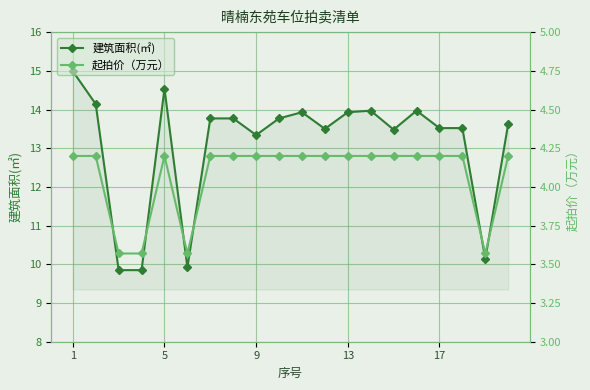

What is the lowest value of the 建筑面积(㎡) series?

9.8